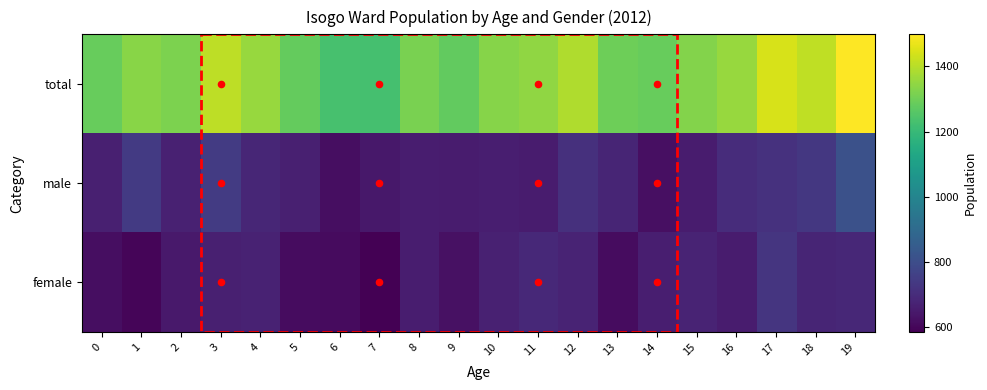

Between 15 and 17, which series saw the biggest shift?

total